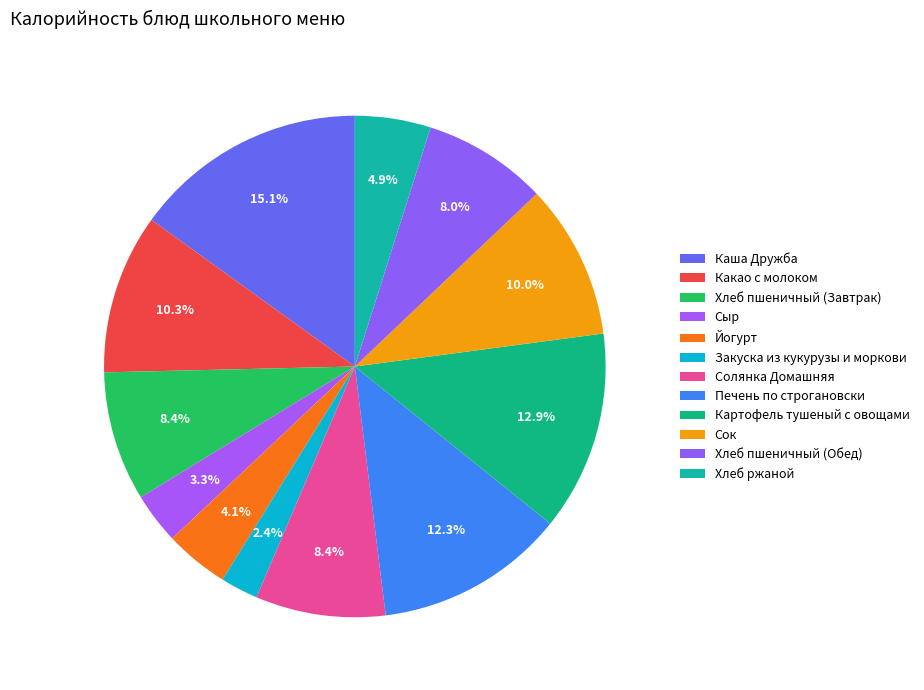

How many segments does this pie chart have?

12